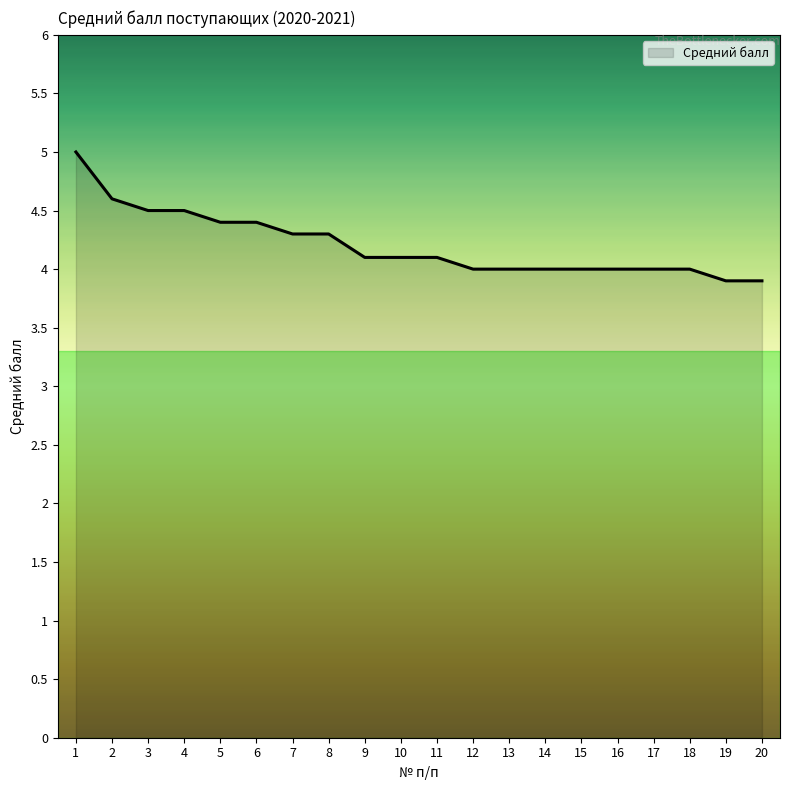

What is the smallest value displayed?

3.9